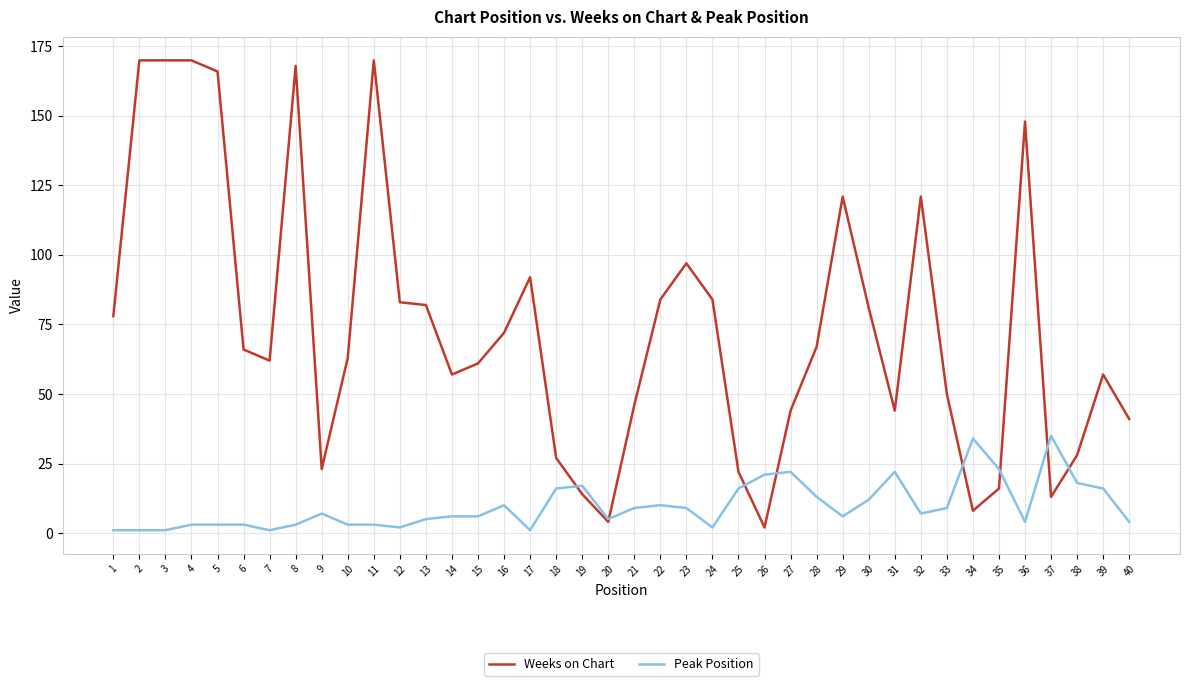

What is the greatest value displayed?

170